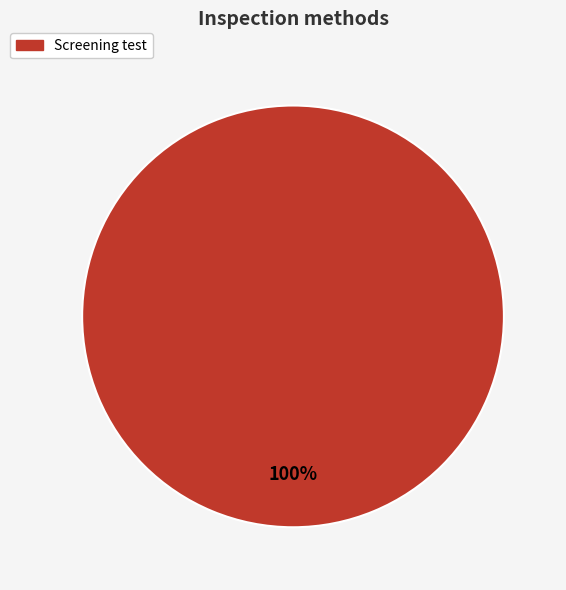

How many slices are in this pie chart?

1